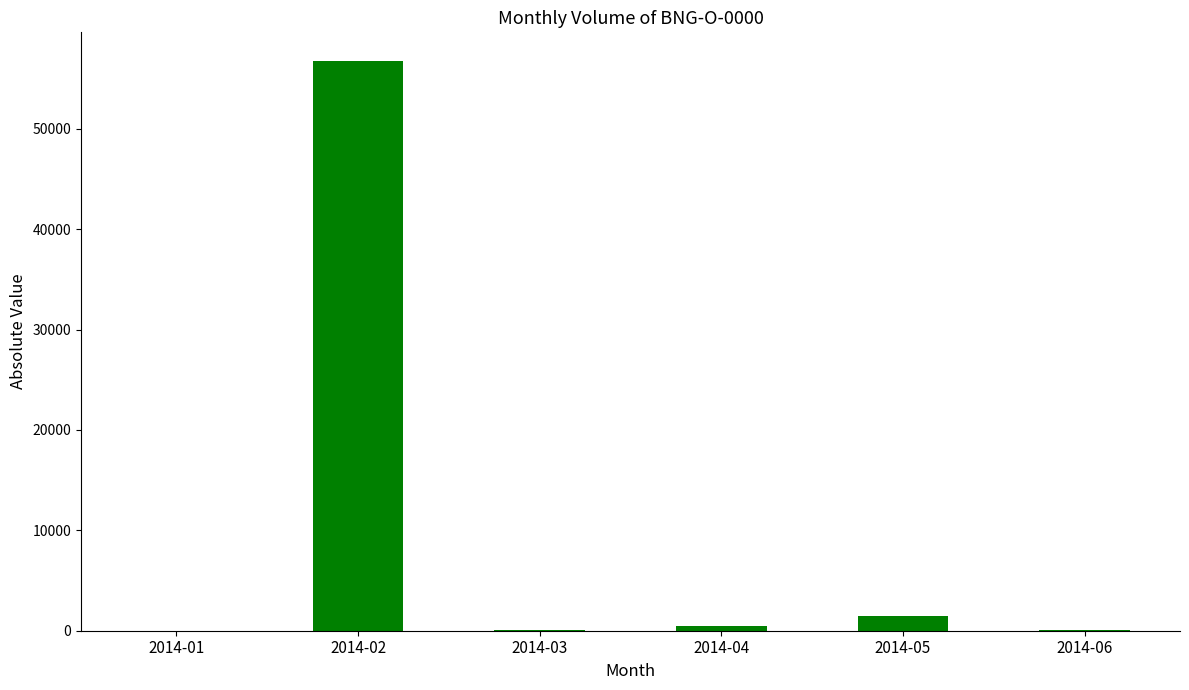

Are the bars horizontal?

No